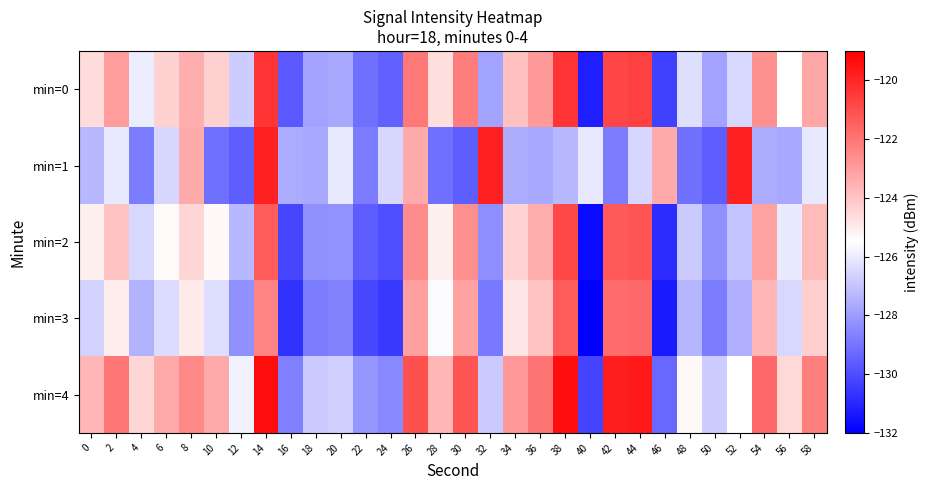

At which category does the chart reach its peak across all series?

14